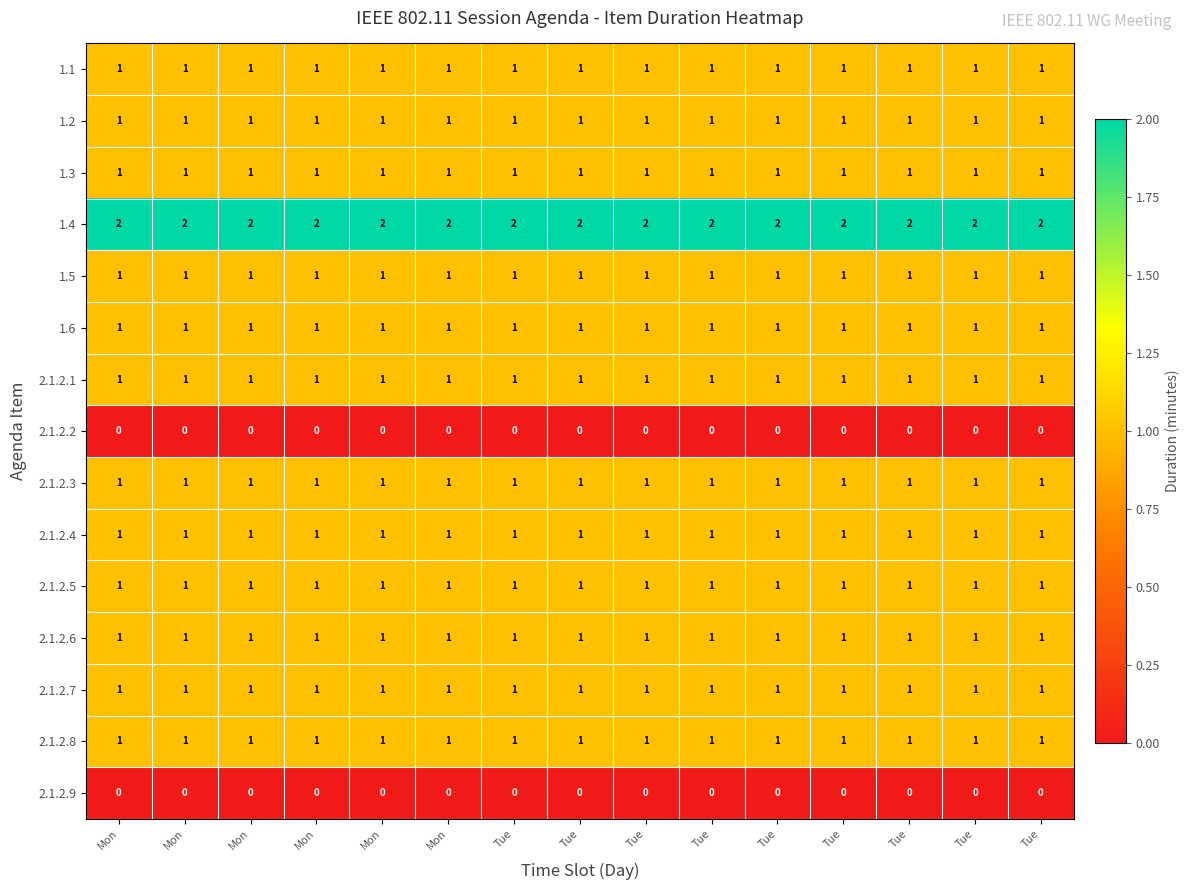

Between Tue and Mon, which is larger?

Tue